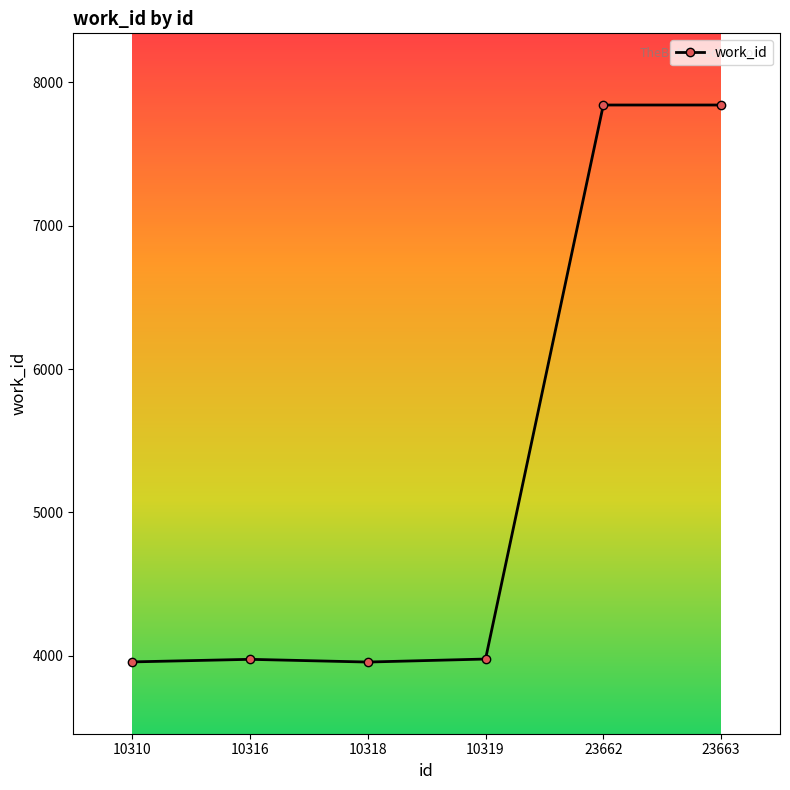

What is the smallest value displayed?

3956